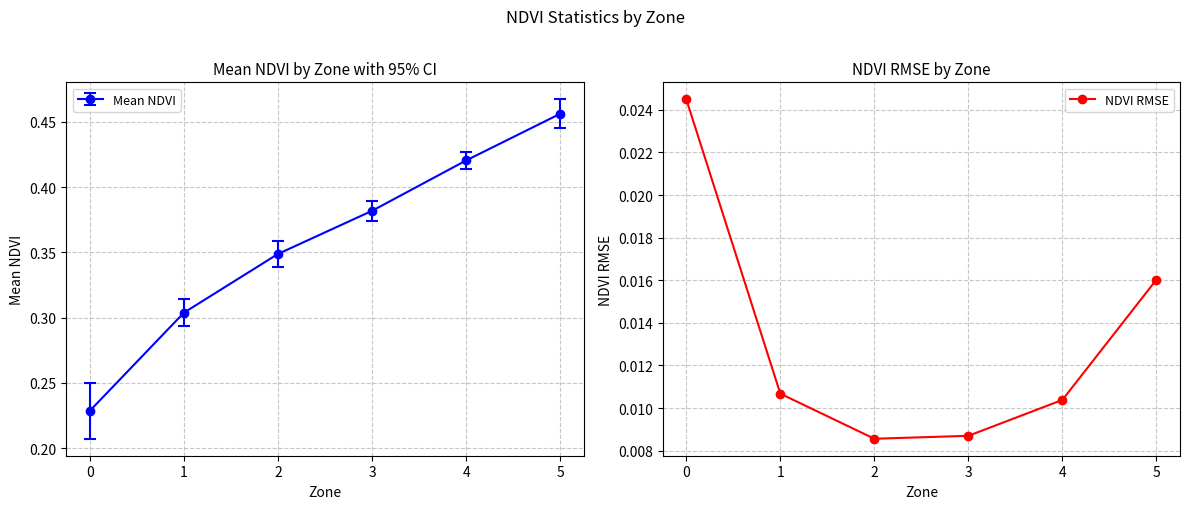

Count the NDVI RMSE values in the range 0 to 1.

6